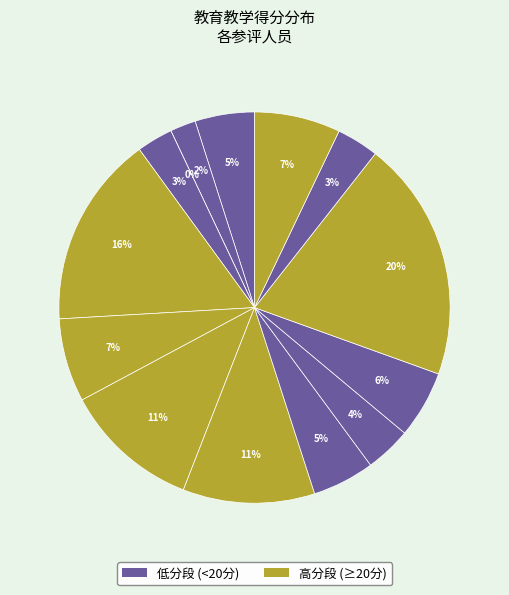

Is there any slice that represents more than half of the pie?

No